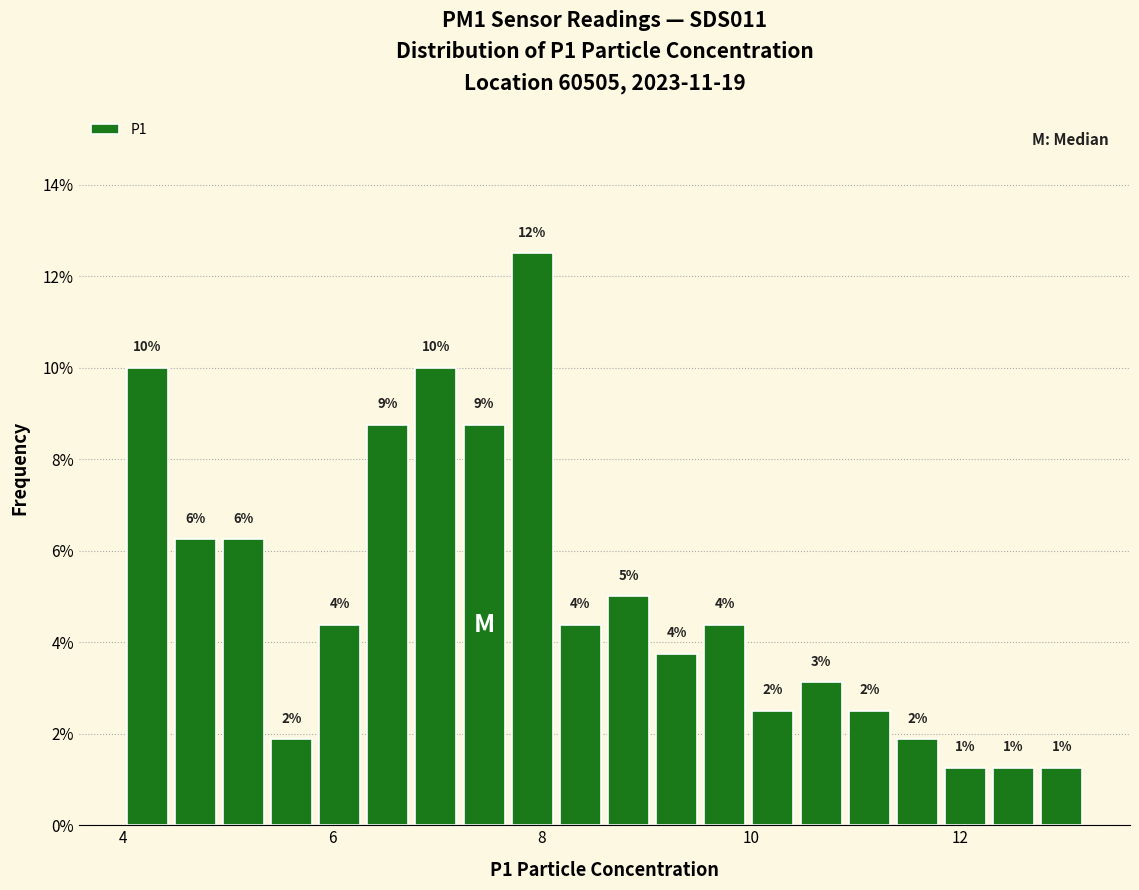

Around what value on the x-axis is the tallest bar? Give the approximate position of its centre, as read against the axis.

8.0